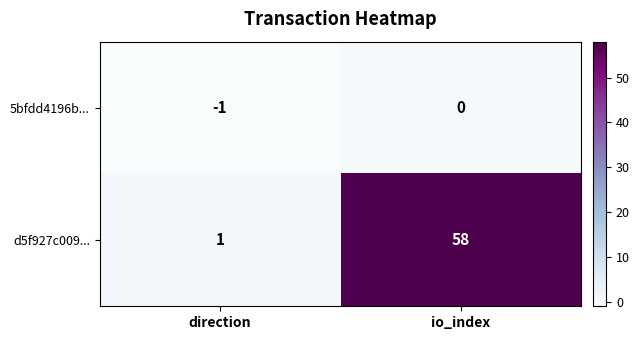

Which series has the largest total across all categories?

d5f927c009...